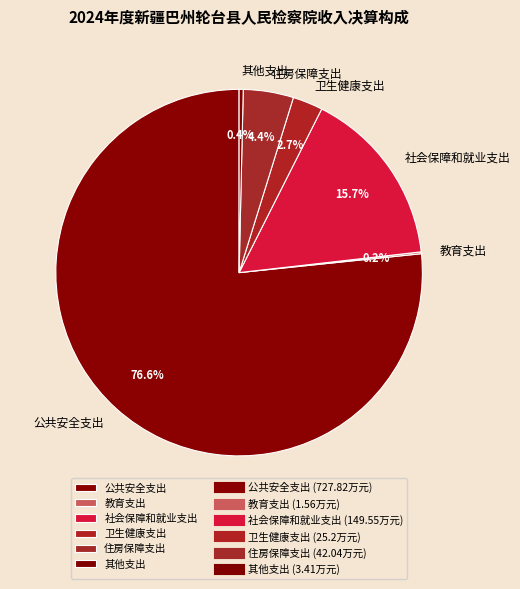

To the nearest percent, what portion does 社会保障和就业支出 represent?

16%